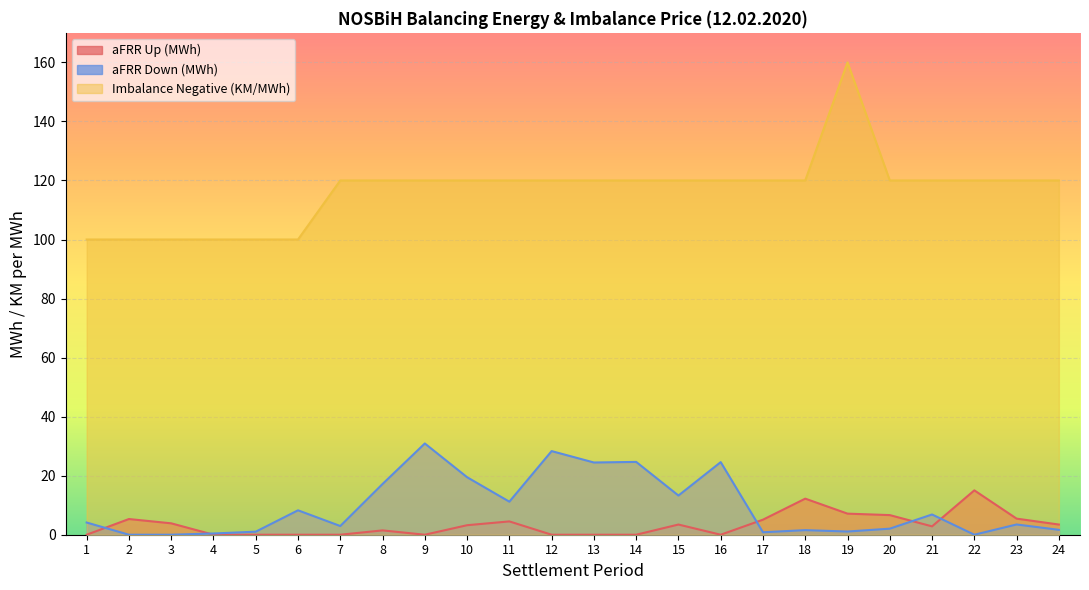

True or false: Imbalance Negative (KM/MWh) and aFRR Up (MWh) intersect in this chart.

False